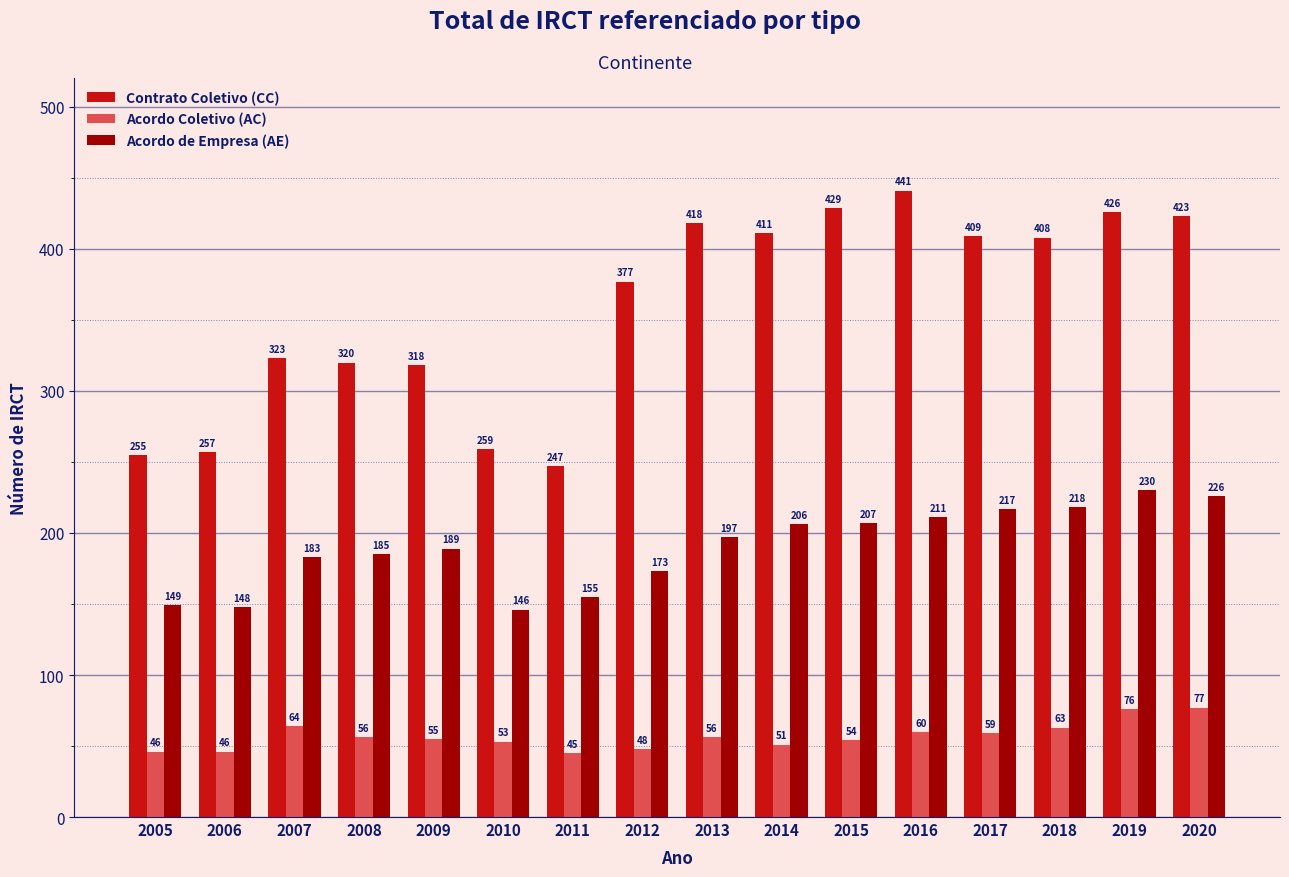

How many groups of bars are there?

16